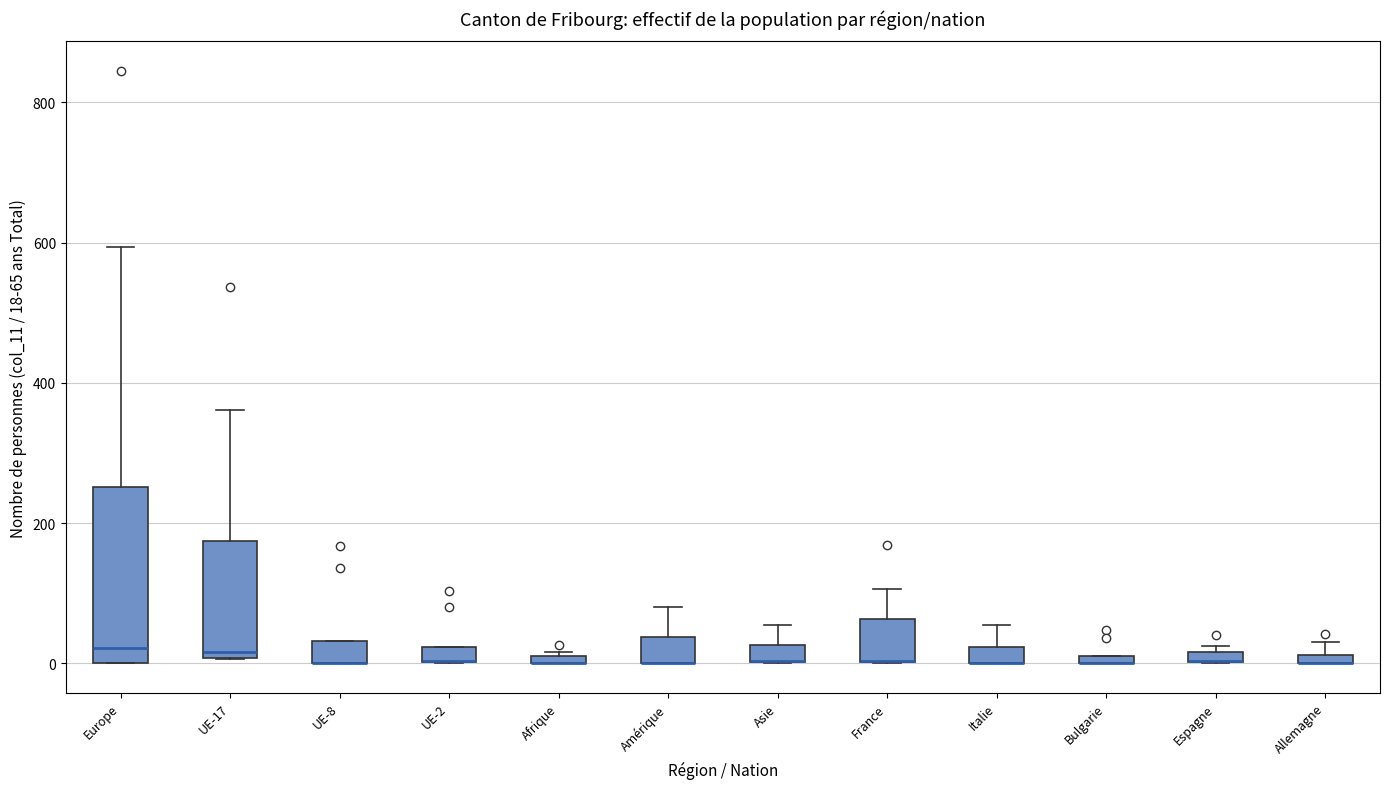

Where is the lower edge of the box for Bulgarie on the y-axis? The values are not printed on the chart, so give them approximately, as read against the axis.

0